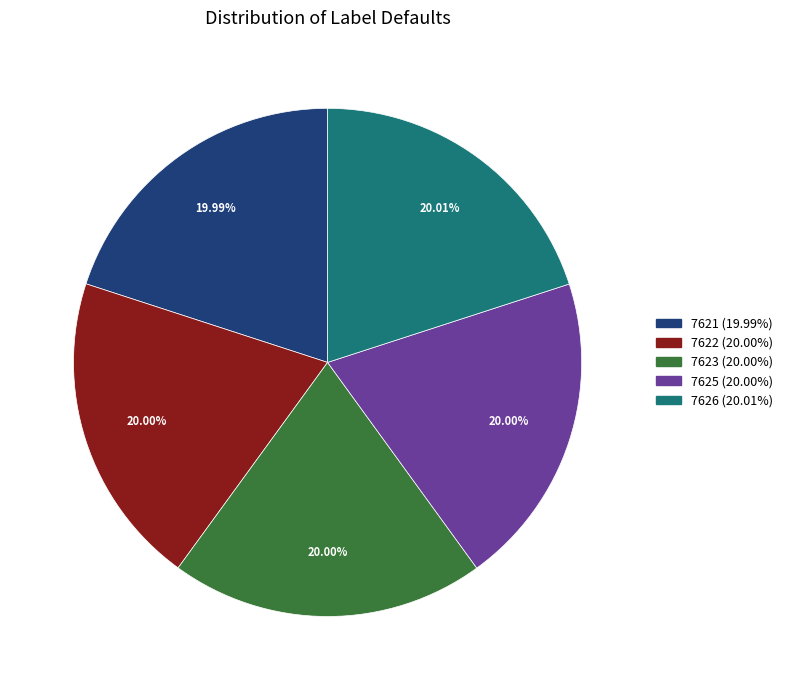

Is there a majority slice in this chart?

No